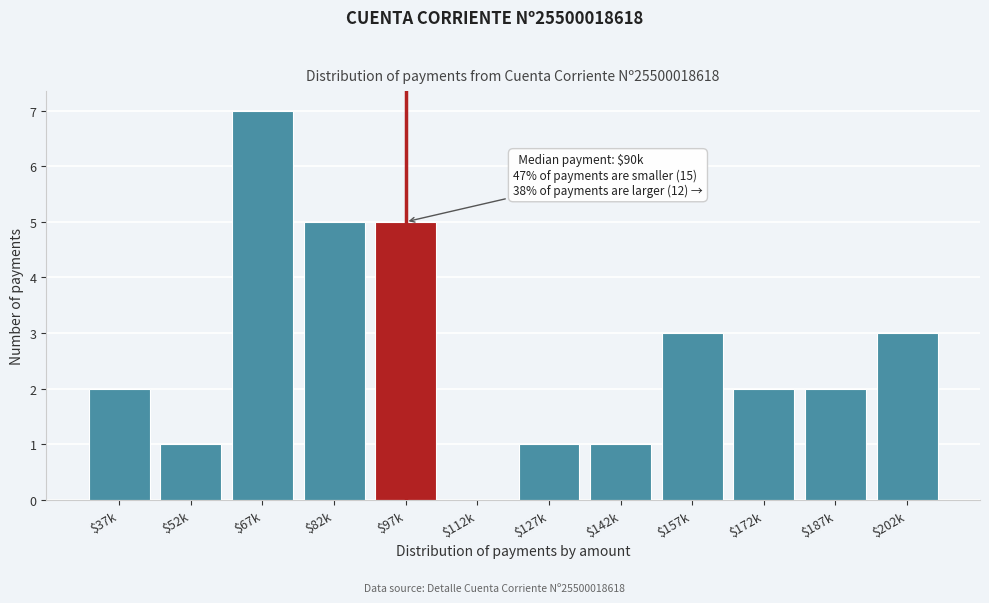

Read the value at $82k.

5